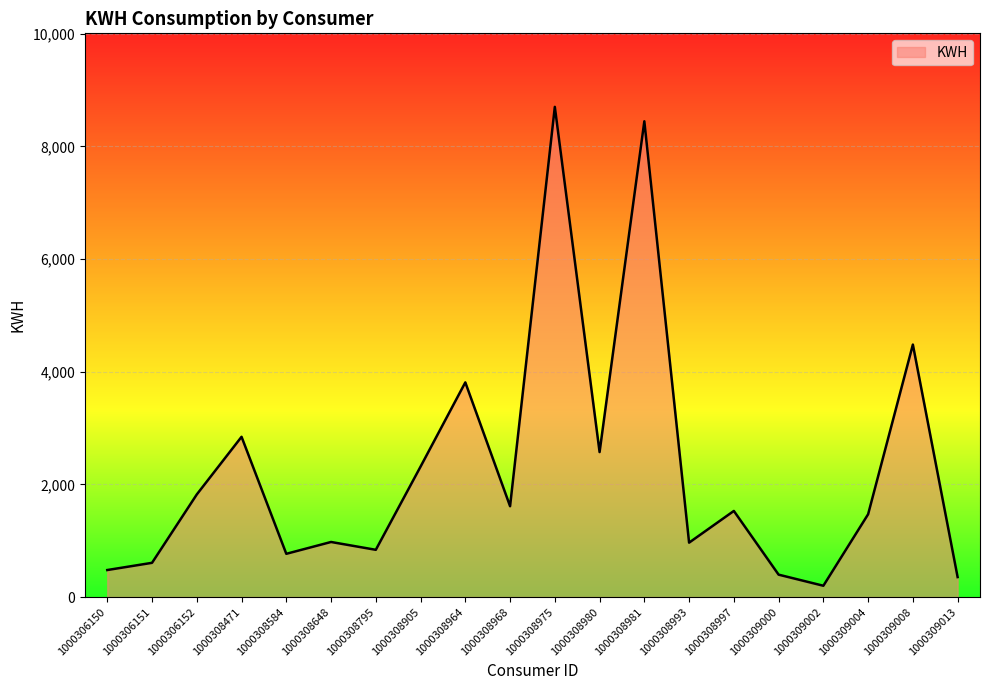

Does the chart have visible grid lines?

Yes